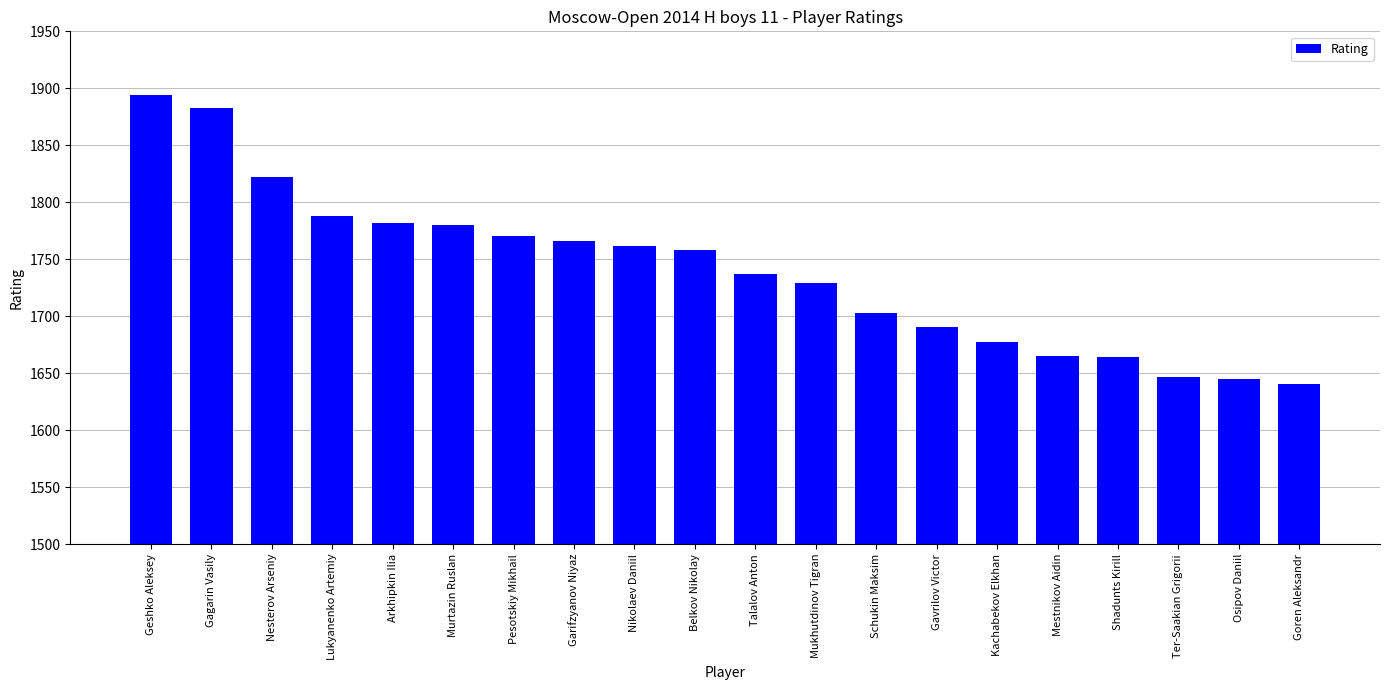

What is the approximate value at Mestnikov Aidin?

1665